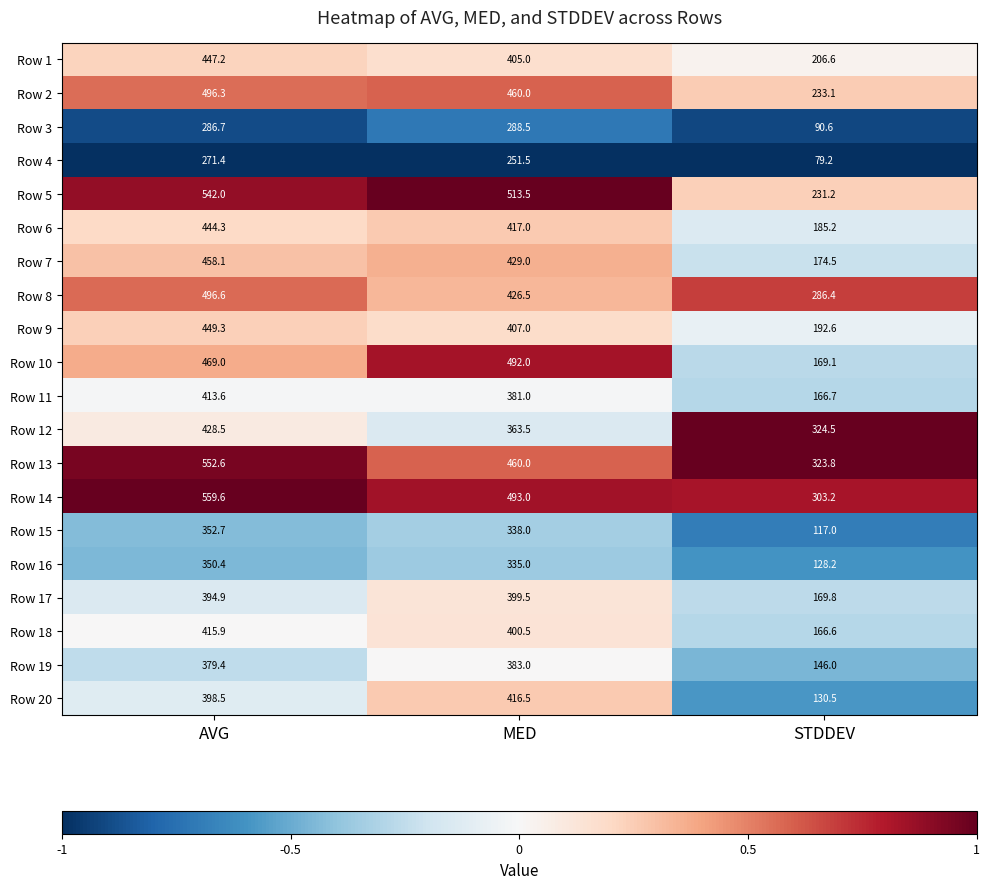

What is the spread (max minus min) of values at AVG?

288.2